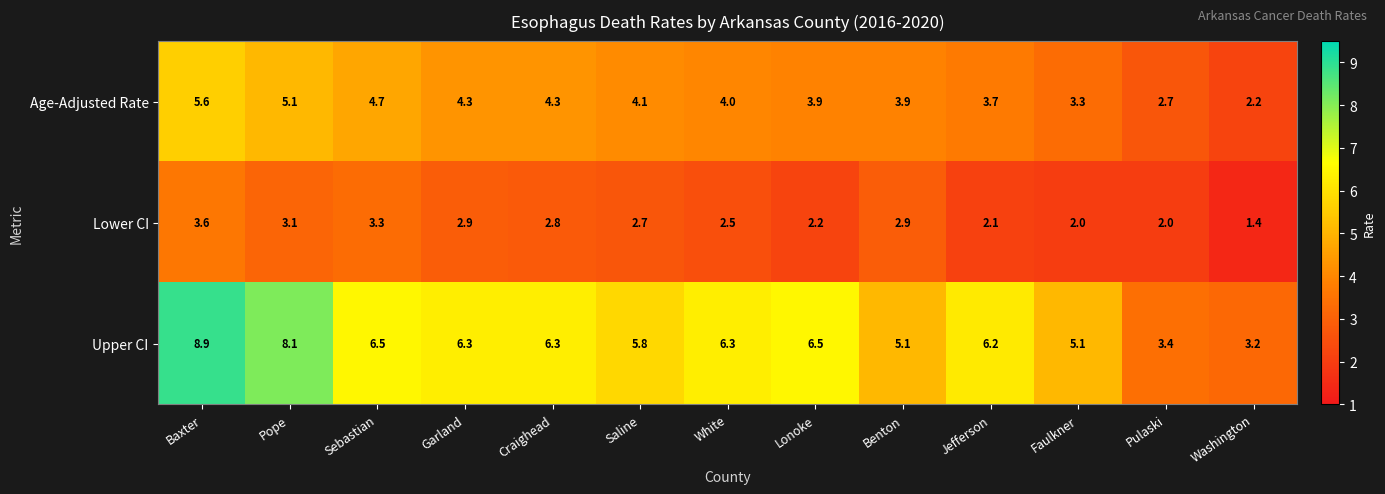

Is it true that Lower CI equals 2.0 at Pulaski?

True